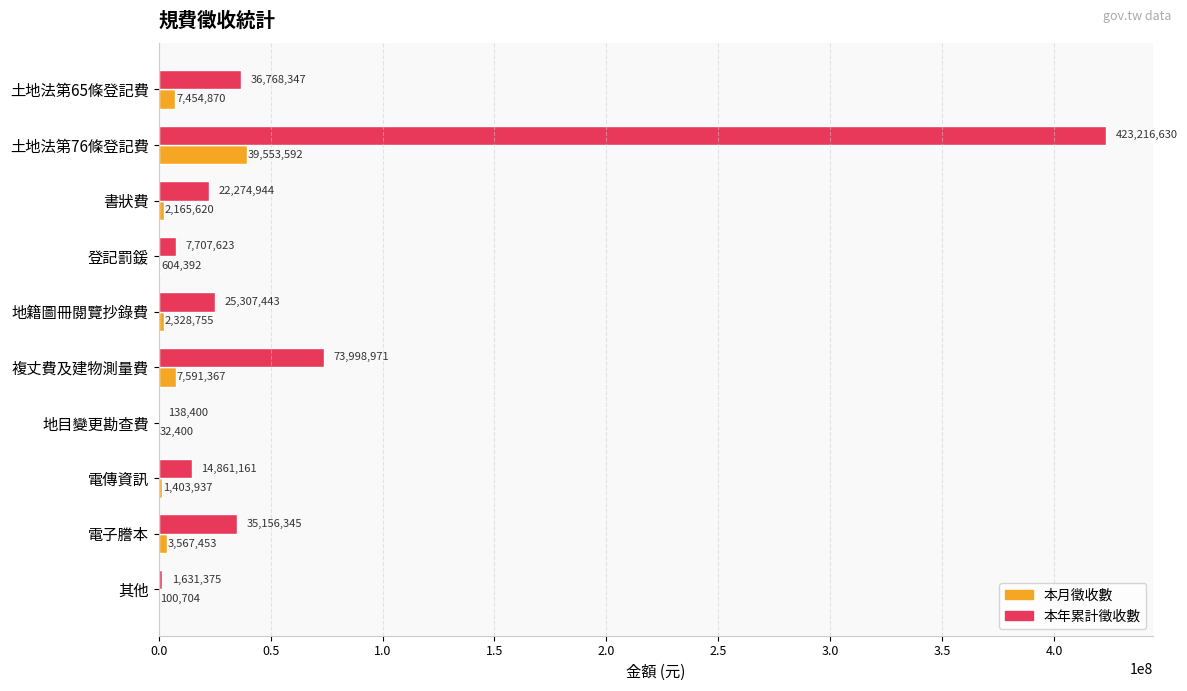

What value does the 本年累計徵收數 series have at 複丈費及建物測量費?

73998971